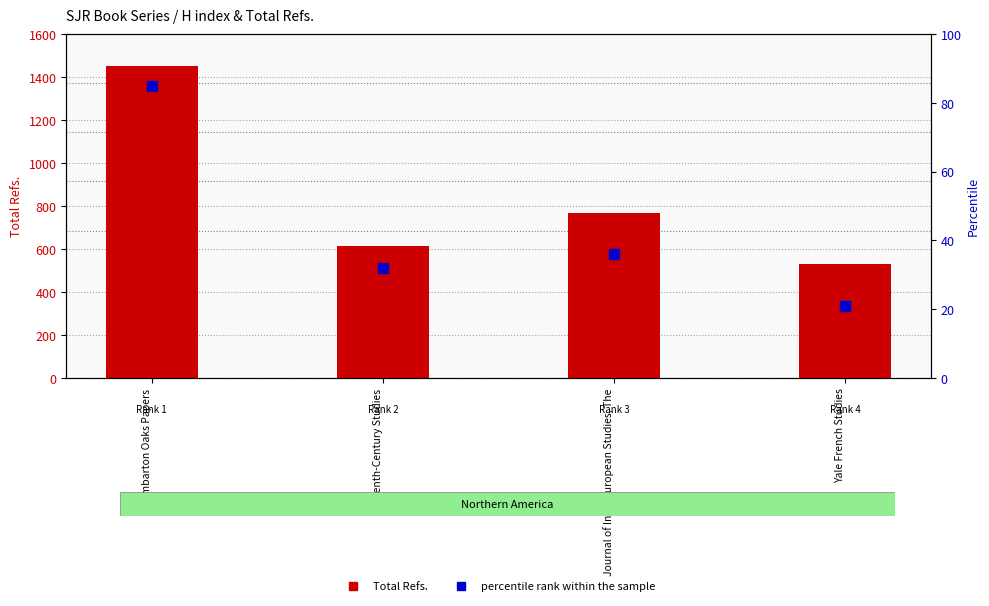

At which category is the sum across all series the highest?

Dumbarton Oaks Papers